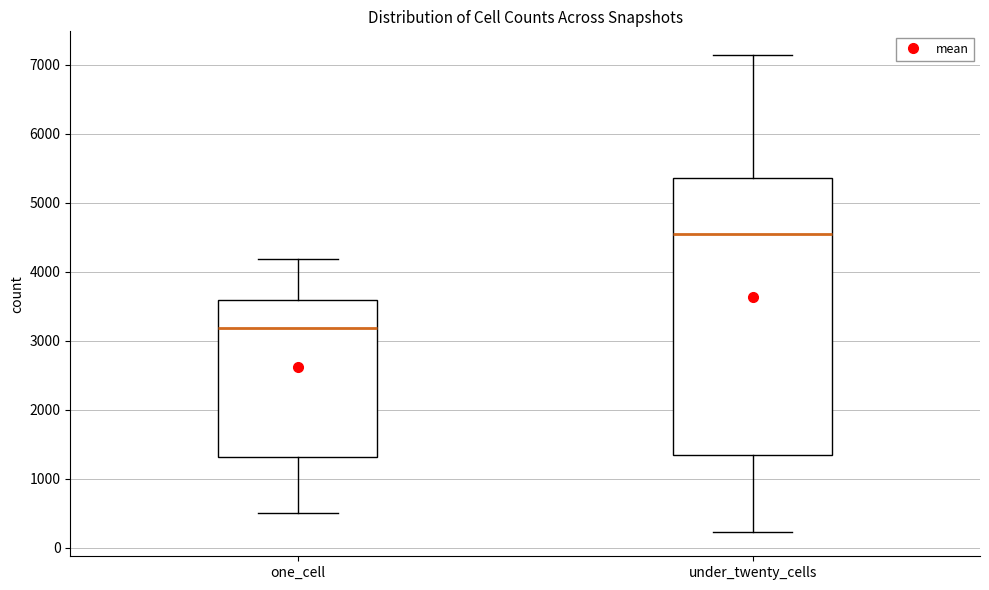

Reading left to right, transcribe this box plot: for each box, give where its median line is, the range the box spans, and where its two whiskers end, as read against the y-axis. The values are not printed on the chart, so give them approximately, as read against the axis.

one_cell: median 3200, box 1300 to 3600, whiskers 500 to 4200
under_twenty_cells: median 4600, box 1300 to 5400, whiskers 200 to 7100